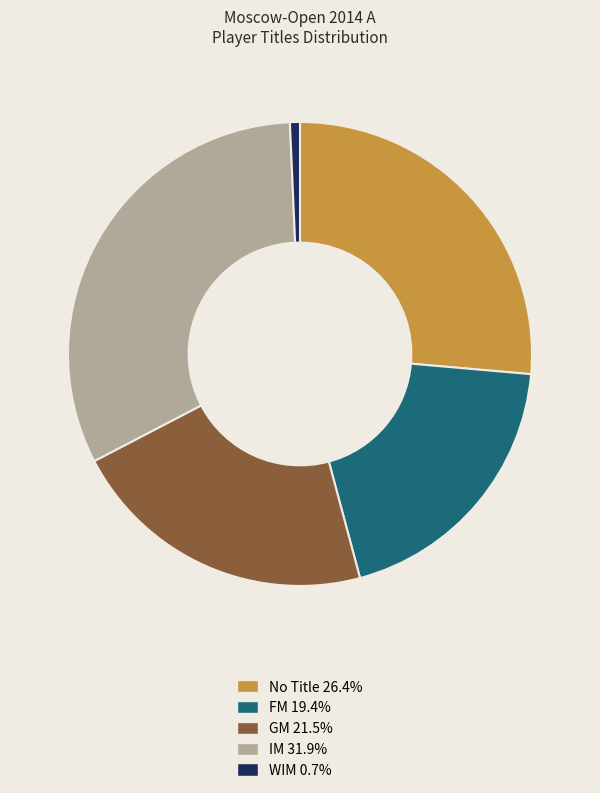

Is there any slice that represents more than half of the pie?

No